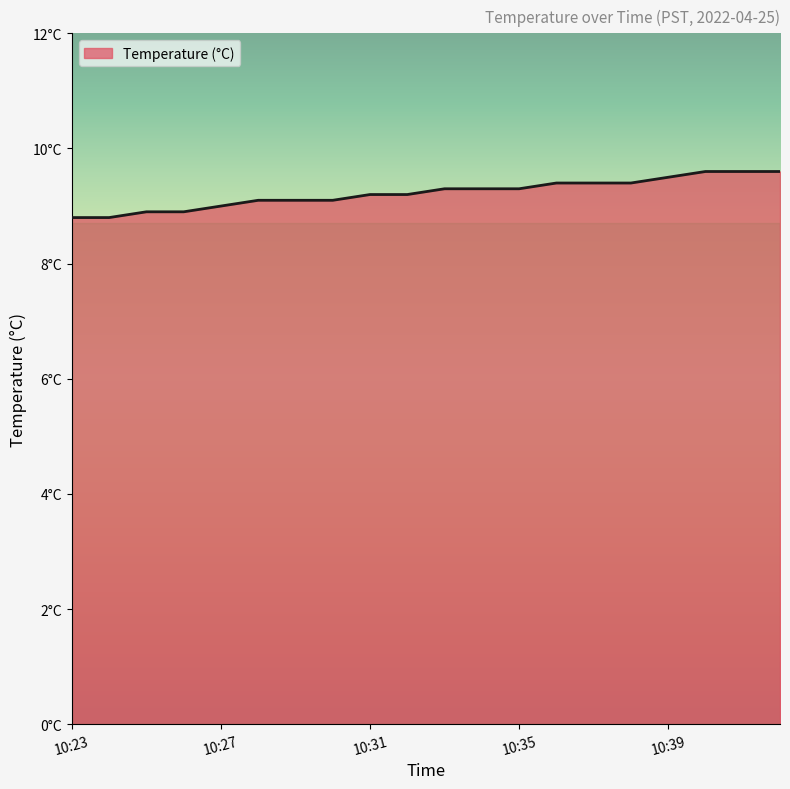

What is the value of the 15th point from the left?

9.4